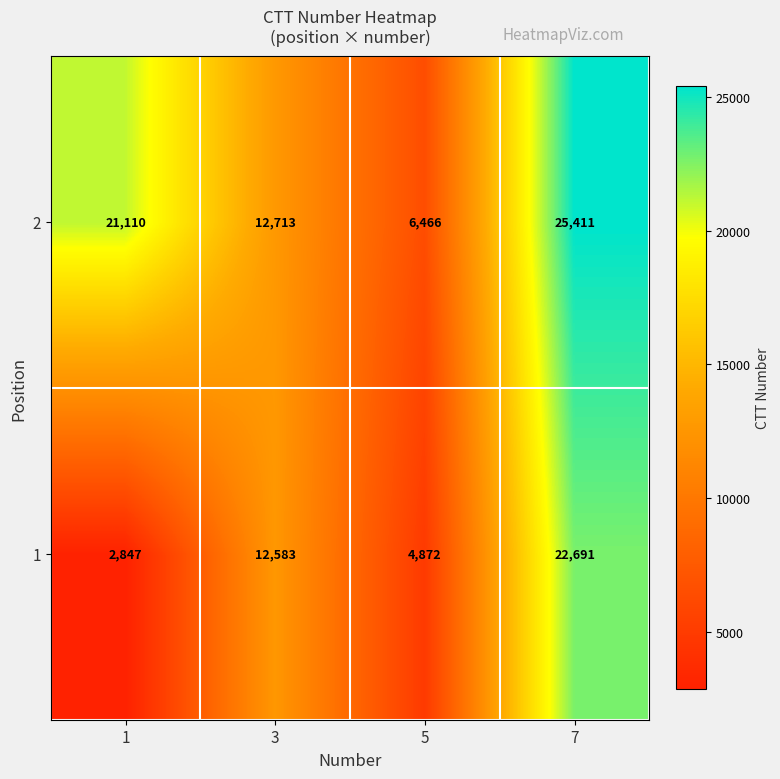

What is the difference between the 2 values at 5 and 3?

6247